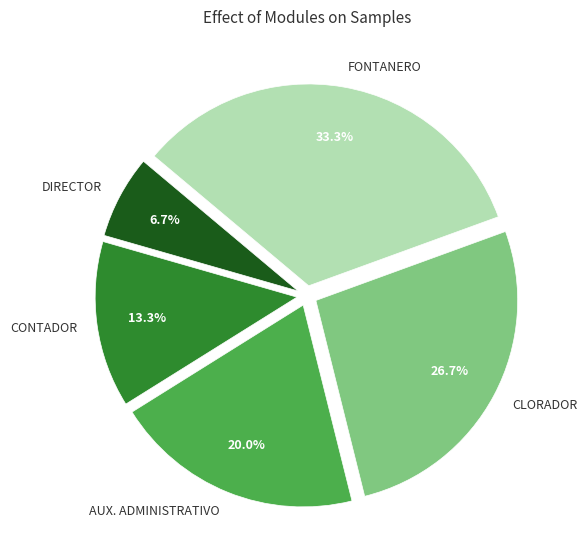

Count the number of slices in the pie.

5